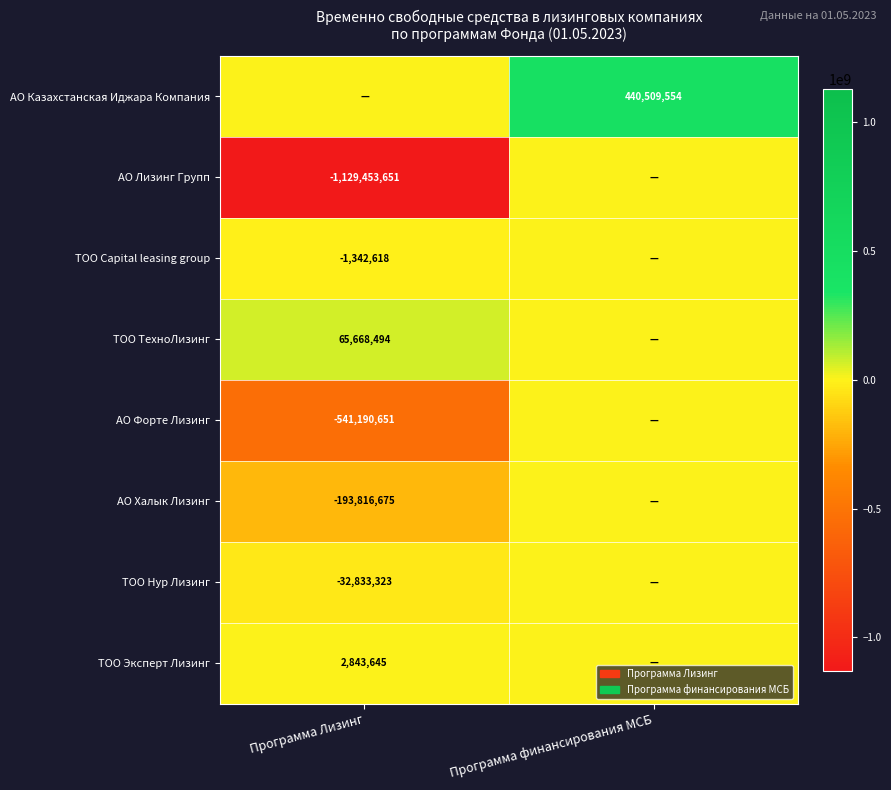

How many series are shown in this chart?

8